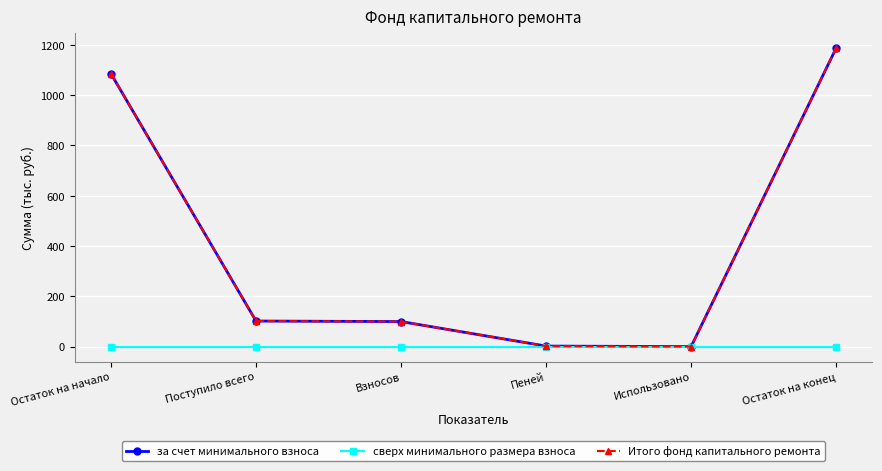

Is this an area chart (filled region under the line)?

No